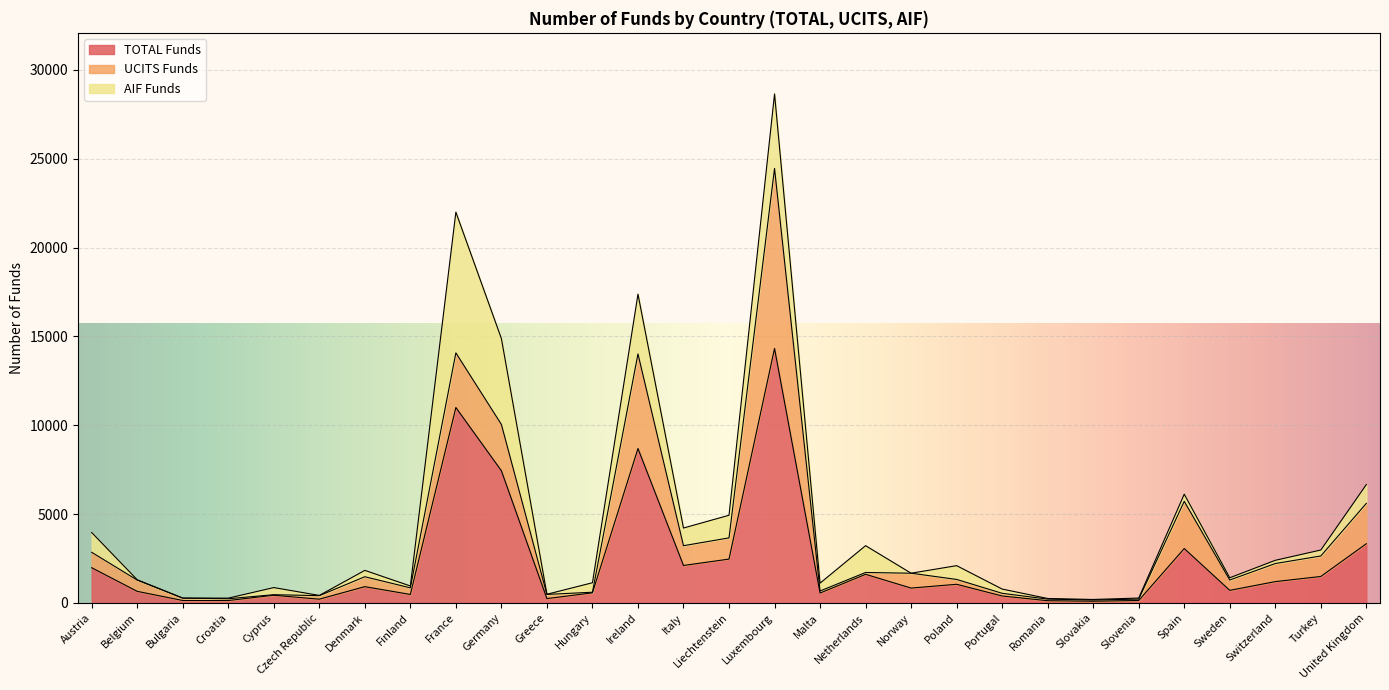

What is the sum of the AIF Funds values at Czech Republic and Bulgaria?

19